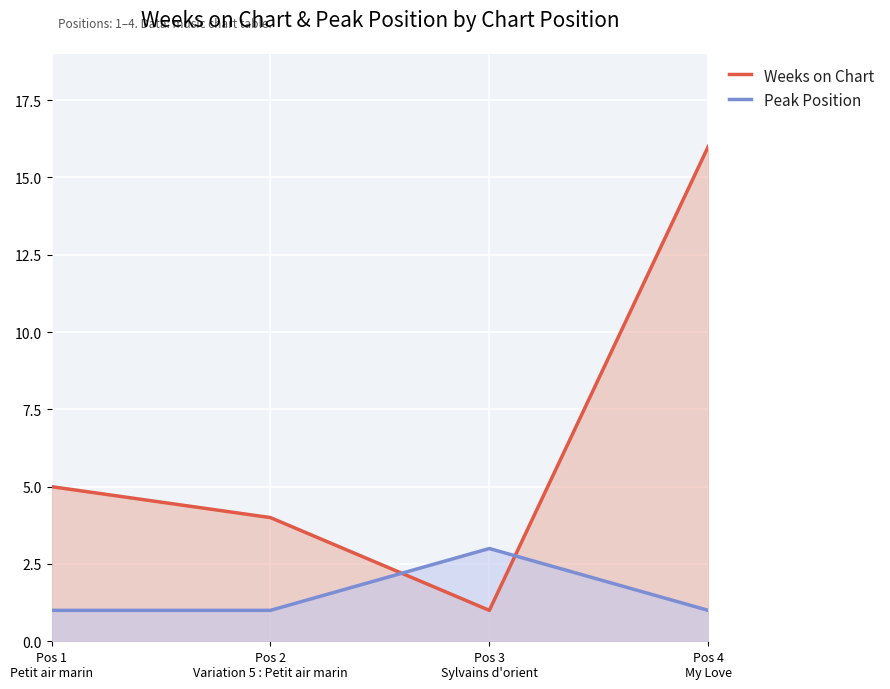

How many values in the Weeks on Chart series exceed 5?

1